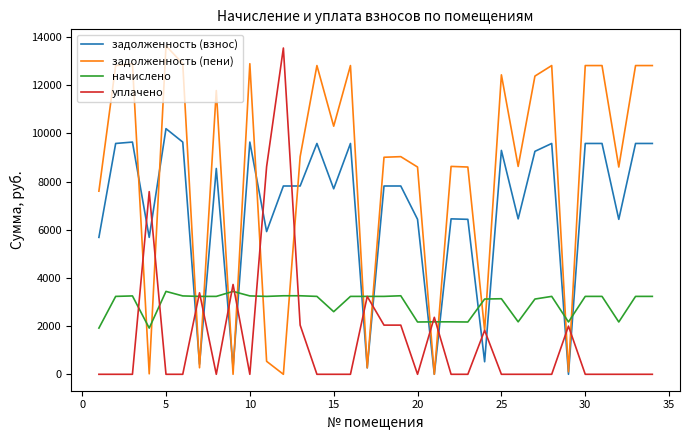

Which series has the largest total across all categories?

задолженность (пени)